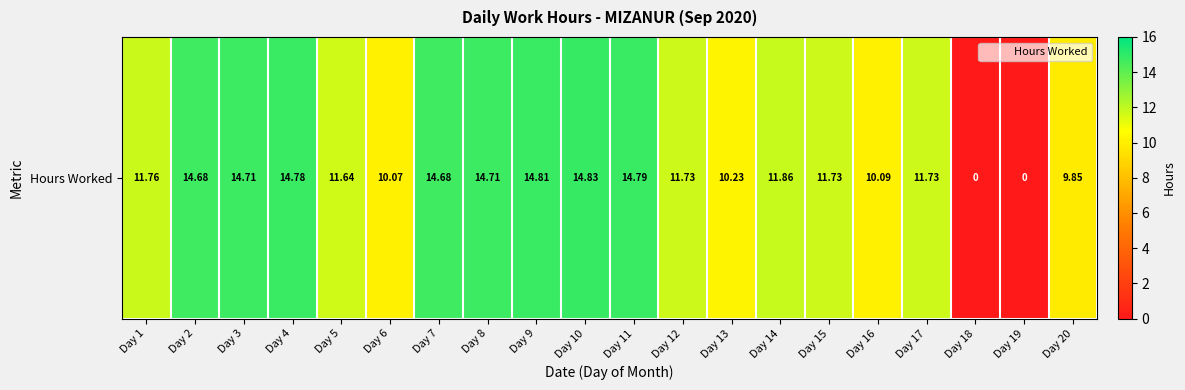

How many values are below 11?

6